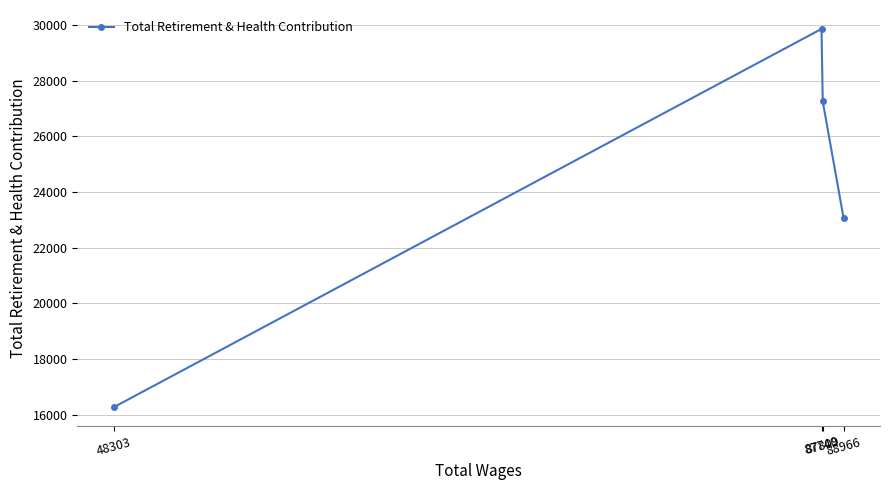

The value at 87740 is 16867. True or false?

False